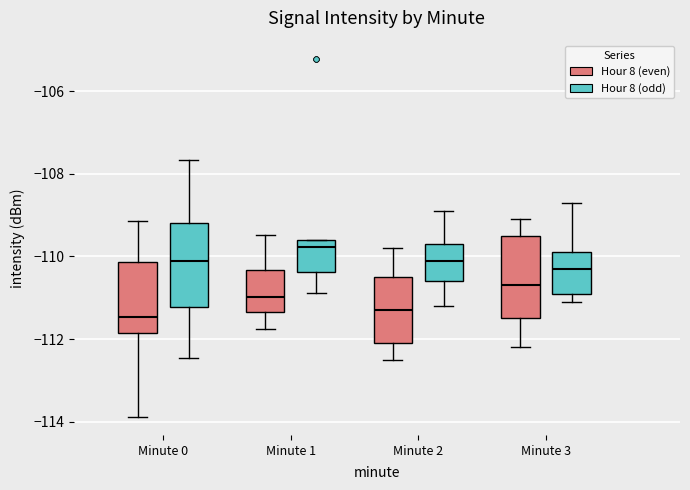

Reading left to right, read every box against the y-axis: the position of its median line, the range the box covers, and the ends of its whiskers. The values are not printed on the chart, so give them approximately, as read against the axis.

Minute 0 (Hour 8 (even)): median -111.4, box -111.8 to -110.2, whiskers -113.8 to -109.2
Minute 0 (Hour 8 (odd)): median -110.2, box -111.2 to -109.2, whiskers -112.4 to -107.6
Minute 1 (Hour 8 (even)): median -111.0, box -111.4 to -110.4, whiskers -111.8 to -109.4
Minute 1 (Hour 8 (odd)): median -109.8, box -110.4 to -109.6, whiskers -110.8 to -109.6
Minute 2 (Hour 8 (even)): median -111.2, box -112.0 to -110.4, whiskers -112.4 to -109.8
Minute 2 (Hour 8 (odd)): median -110.0, box -110.6 to -109.6, whiskers -111.2 to -108.8
Minute 3 (Hour 8 (even)): median -110.6, box -111.4 to -109.4, whiskers -112.2 to -109.0
Minute 3 (Hour 8 (odd)): median -110.2, box -110.8 to -109.8, whiskers -111.0 to -108.6